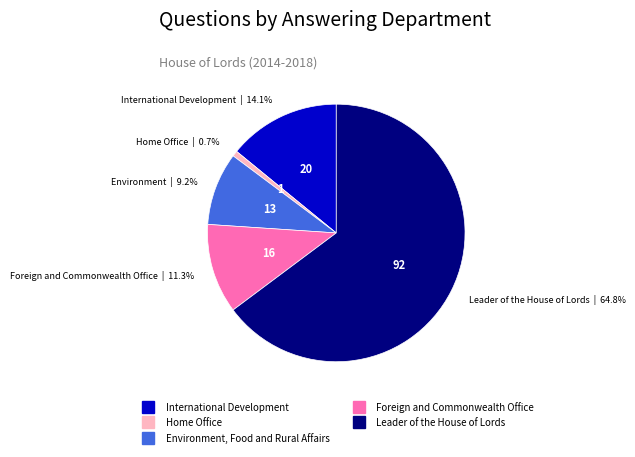

To the nearest percent, what percentage of the pie is Home Office?

1%